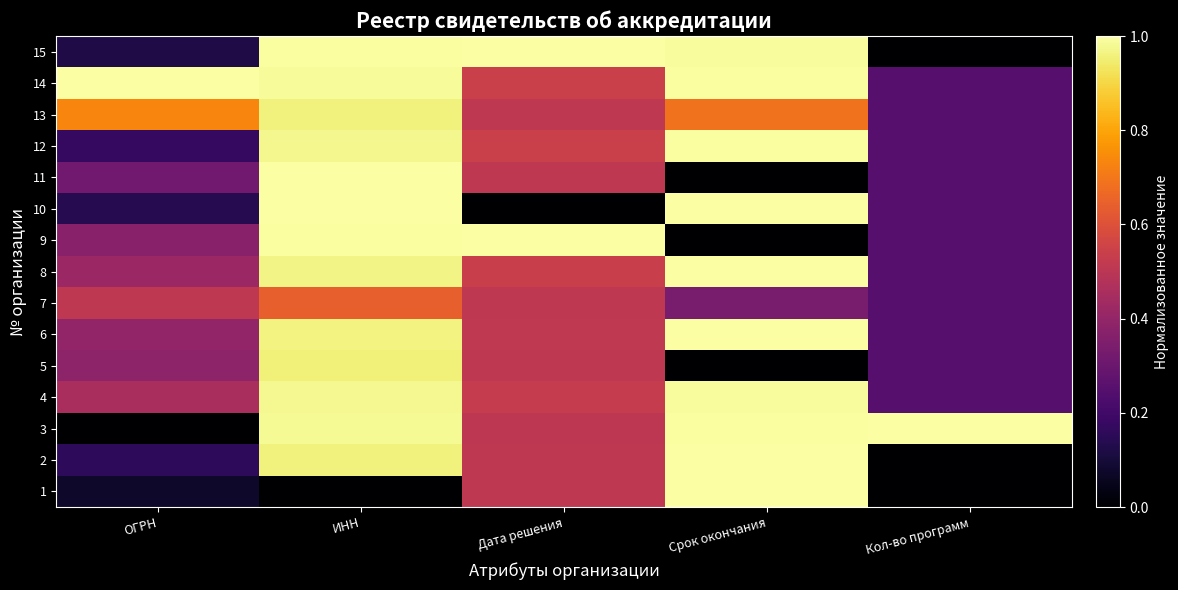

Reading right to left, transcribe all the data shown in this chart.

1: Кол-во программ=0.0	Срок окончания=1.0	Дата решения=0.5	ИНН=0.0	ОГРН=0.1
2: Кол-во программ=0.0	Срок окончания=1.0	Дата решения=0.5	ИНН=1.0	ОГРН=0.2
3: Кол-во программ=1.0	Срок окончания=1.0	Дата решения=0.5	ИНН=1.0	ОГРН=0.0
4: Кол-во программ=0.2	Срок окончания=1.0	Дата решения=0.5	ИНН=1.0	ОГРН=0.5
5: Кол-во программ=0.2	Срок окончания=0.0	Дата решения=0.5	ИНН=1.0	ОГРН=0.4
6: Кол-во программ=0.2	Срок окончания=1.0	Дата решения=0.5	ИНН=1.0	ОГРН=0.4
7: Кол-во программ=0.2	Срок окончания=0.3	Дата решения=0.5	ИНН=0.6	ОГРН=0.5
8: Кол-во программ=0.2	Срок окончания=1.0	Дата решения=0.5	ИНН=1.0	ОГРН=0.4
9: Кол-во программ=0.2	Срок окончания=0.0	Дата решения=1.0	ИНН=1.0	ОГРН=0.4
10: Кол-во программ=0.2	Срок окончания=1.0	Дата решения=0.0	ИНН=1.0	ОГРН=0.1
11: Кол-во программ=0.2	Срок окончания=0.0	Дата решения=0.5	ИНН=1.0	ОГРН=0.3
12: Кол-во программ=0.2	Срок окончания=1.0	Дата решения=0.5	ИНН=1.0	ОГРН=0.2
13: Кол-во программ=0.2	Срок окончания=0.7	Дата решения=0.5	ИНН=1.0	ОГРН=0.7
14: Кол-во программ=0.2	Срок окончания=1.0	Дата решения=0.5	ИНН=1.0	ОГРН=1.0
15: Кол-во программ=0.0	Срок окончания=1.0	Дата решения=1.0	ИНН=1.0	ОГРН=0.1